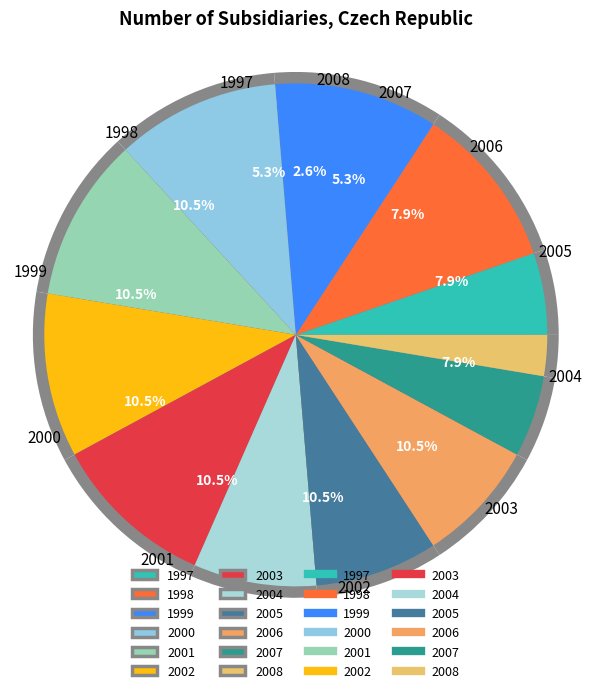

Count the number of slices in the pie.

12